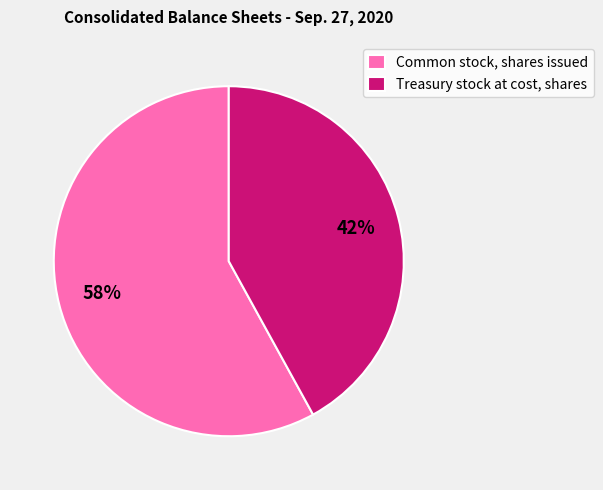

What percentage is the Common stock, shares issued slice, to the nearest percent?

58%